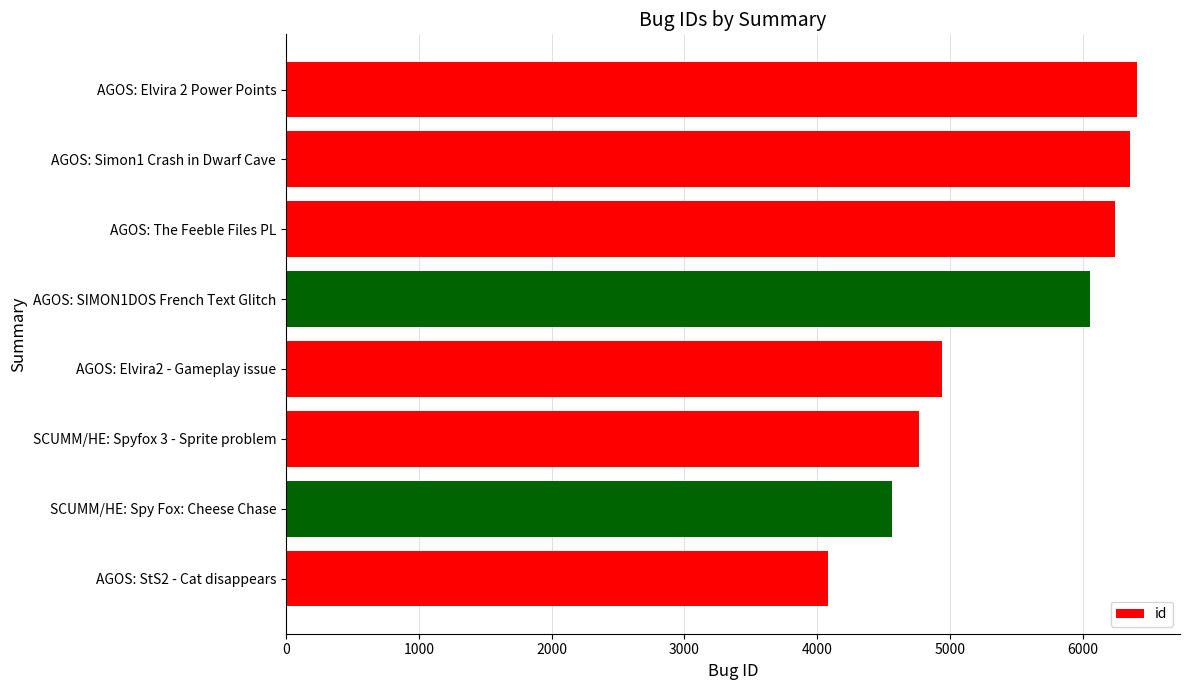

What is the minimum value shown in the chart?

4078